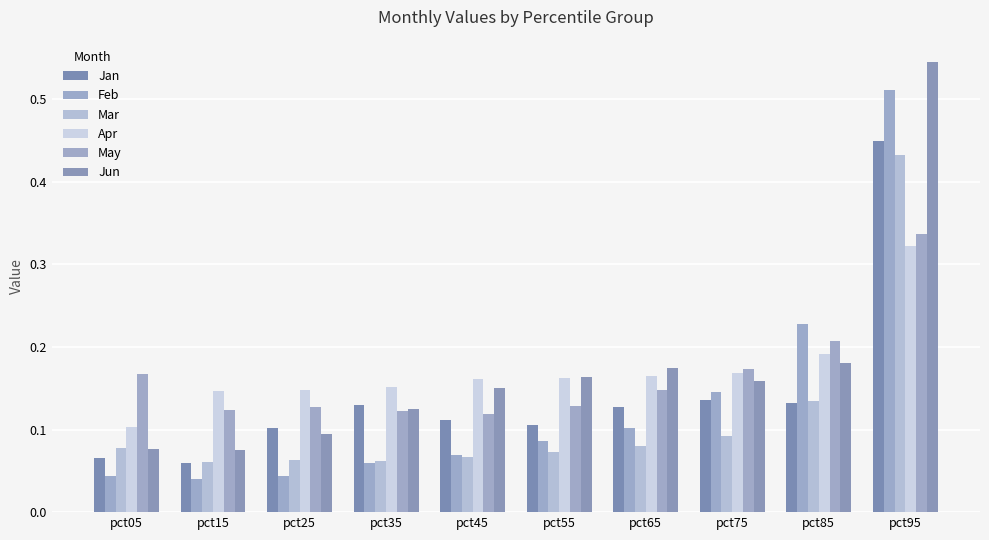

What is the sum of the May values at pct85 and pct15?

0.3